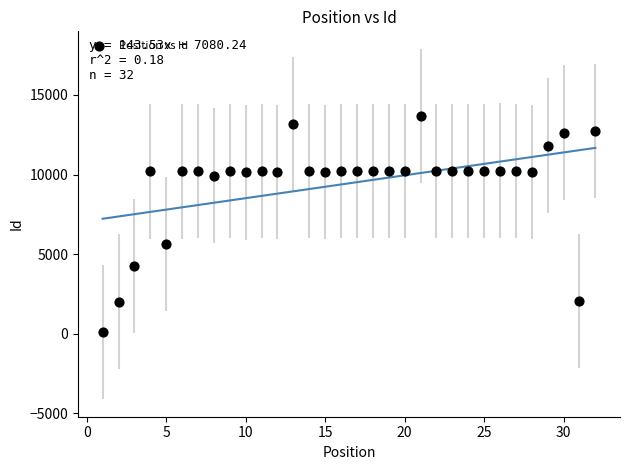

What Y value in the scatter plot is closest to 6892?

5645